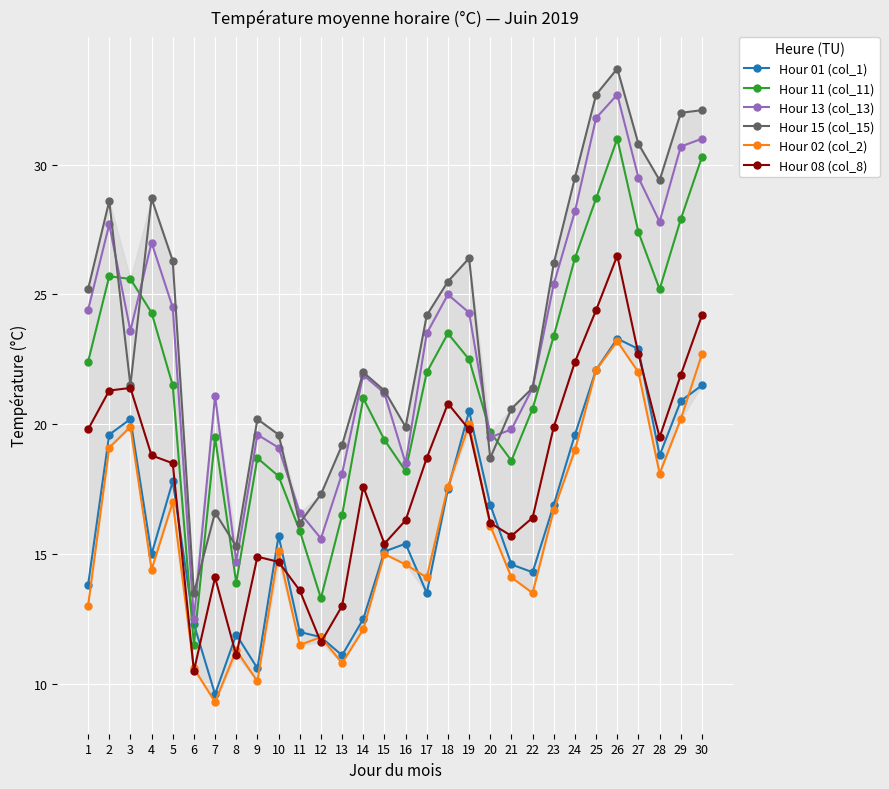

How many categories are shown in the chart?

30